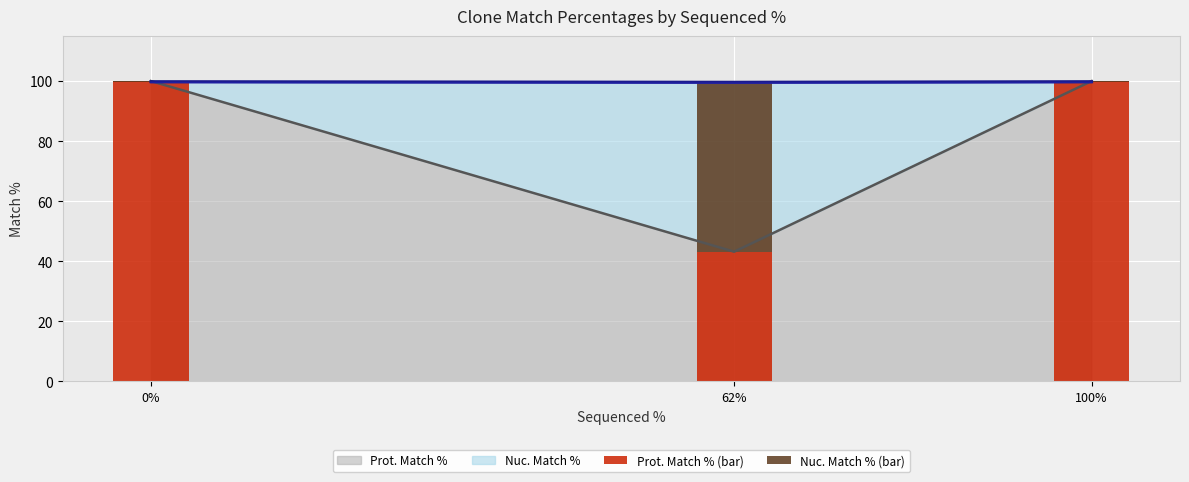

Reading right to left, extract all data points from this chart.

Nuc. Match %: 62=99.6	0=99.8	100=99.8
Prot. Match %: 62=43.2	0=100.0	100=100.0